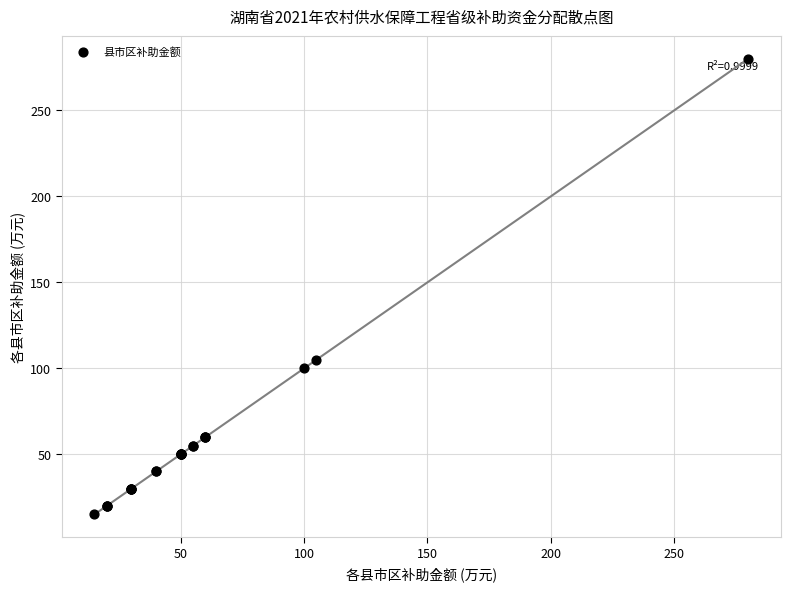

What Y value in the scatter plot is closest to 147?

105